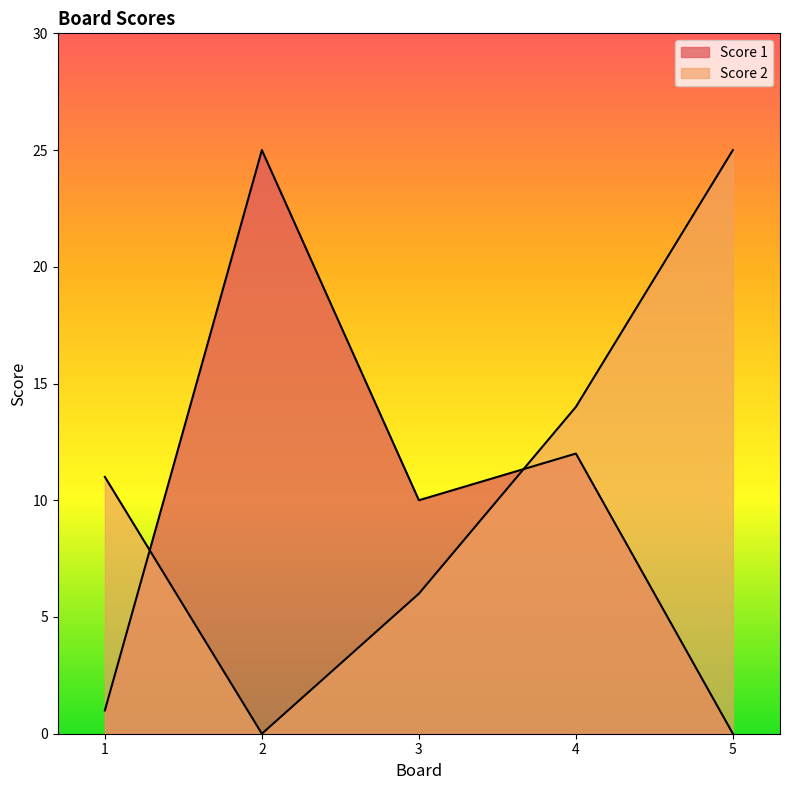

Does the chart display data point markers on the line(s)?

No